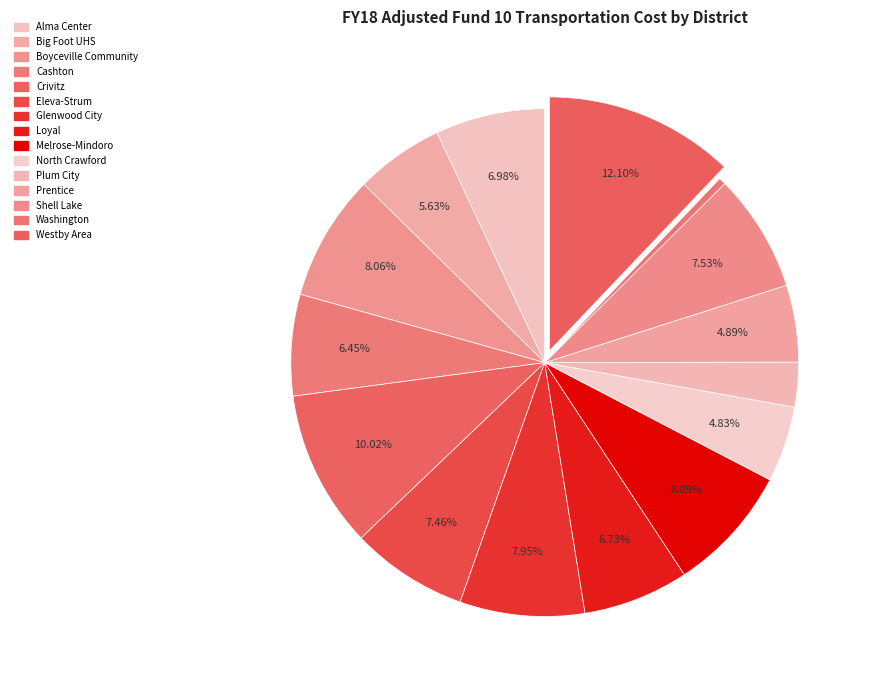

Does Alma Center represent more than half of the total?

No